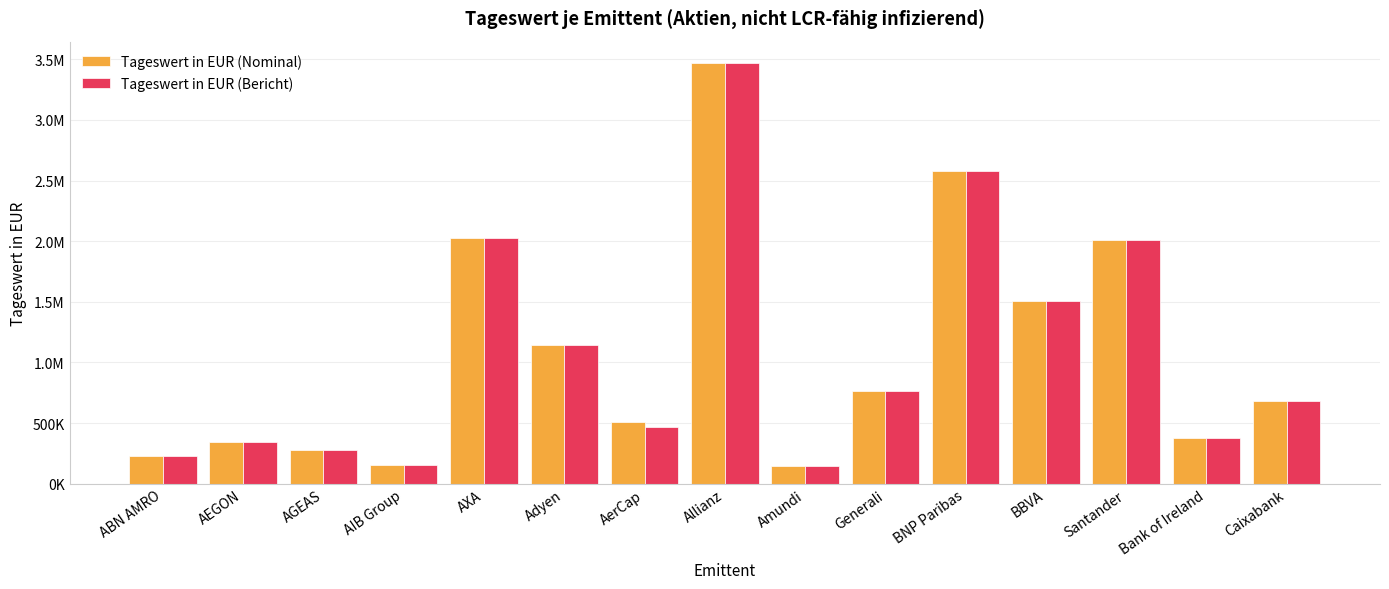

What are all the series names shown in the legend?

Tageswert in EUR (Nominal), Tageswert in EUR (Bericht)